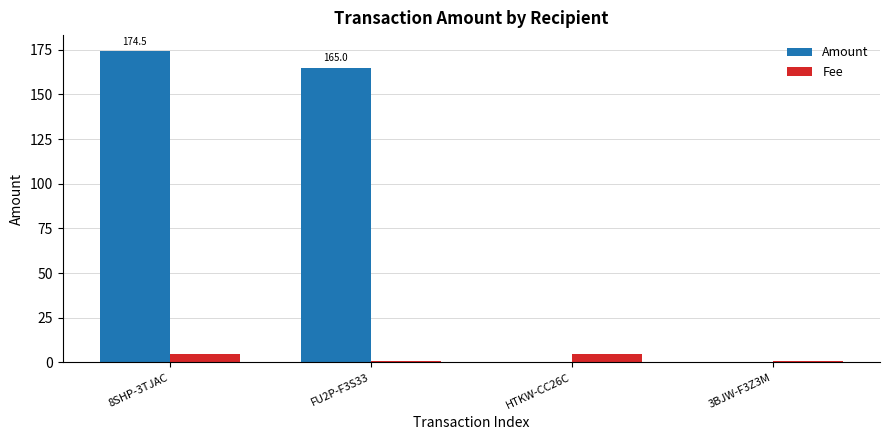

Is it true that Amount equals 165.0 at FU2P-F3S33?

True